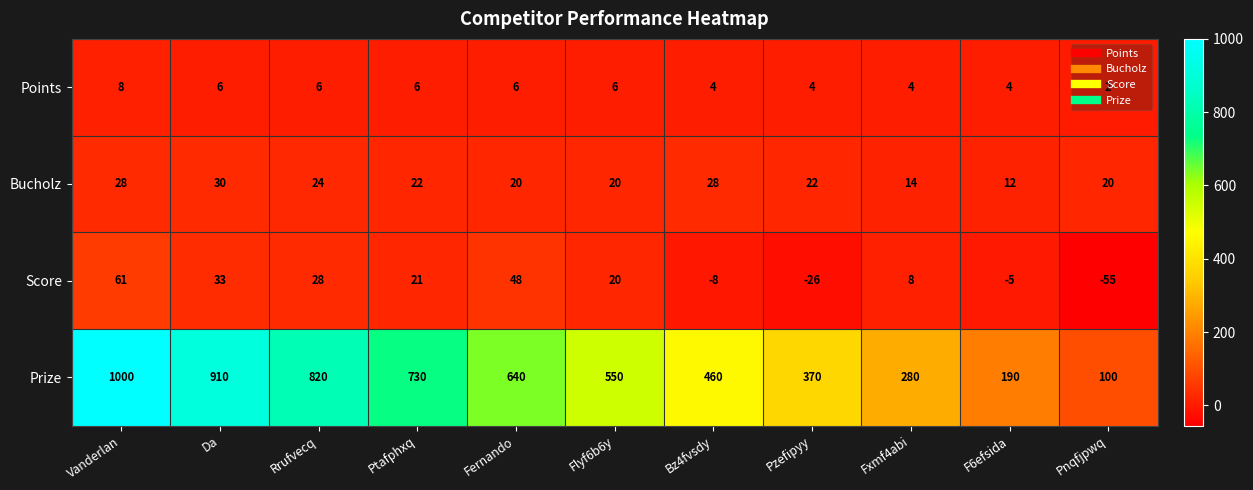

List the series in order of their peak value, lowest first.

Points, Bucholz, Score, Prize